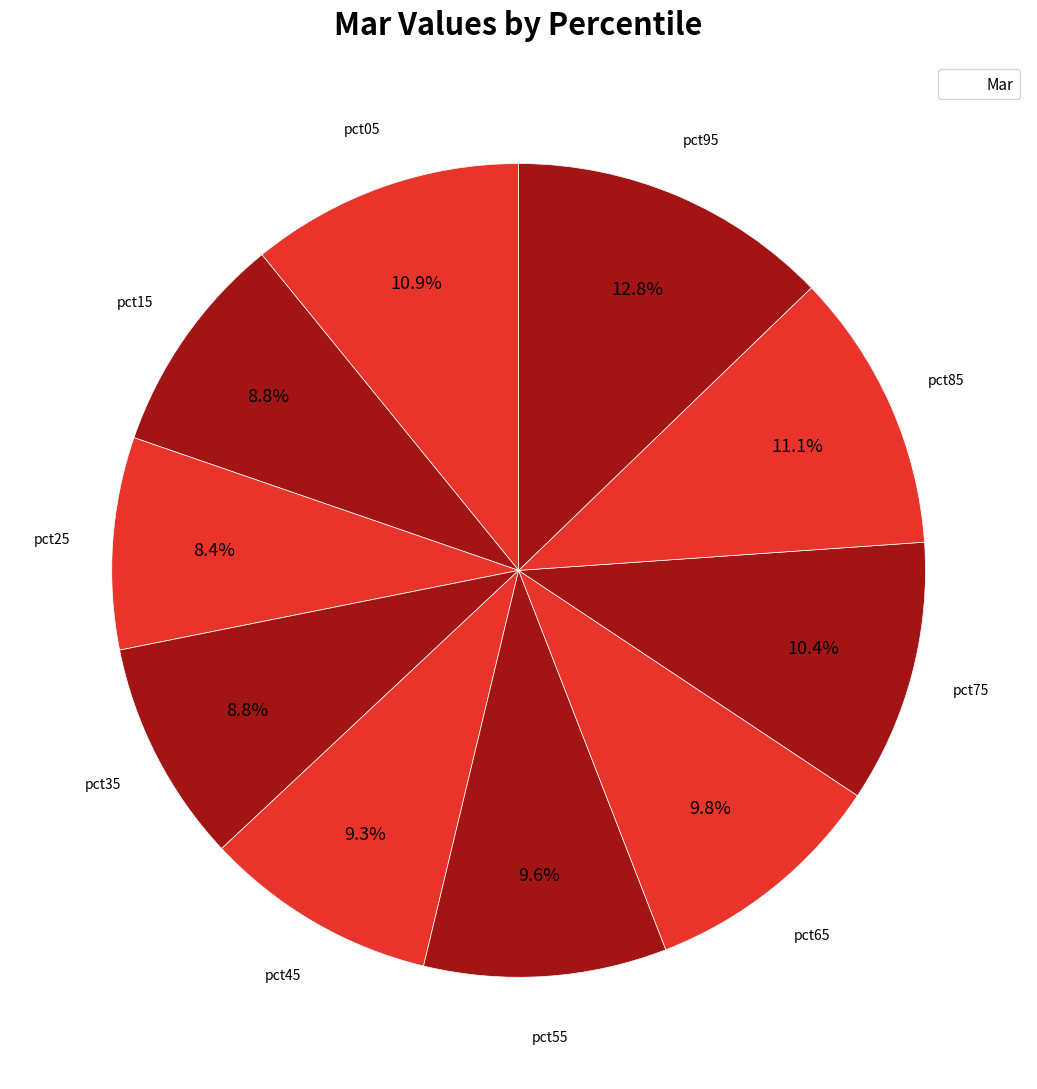

How many segments does this pie chart have?

10